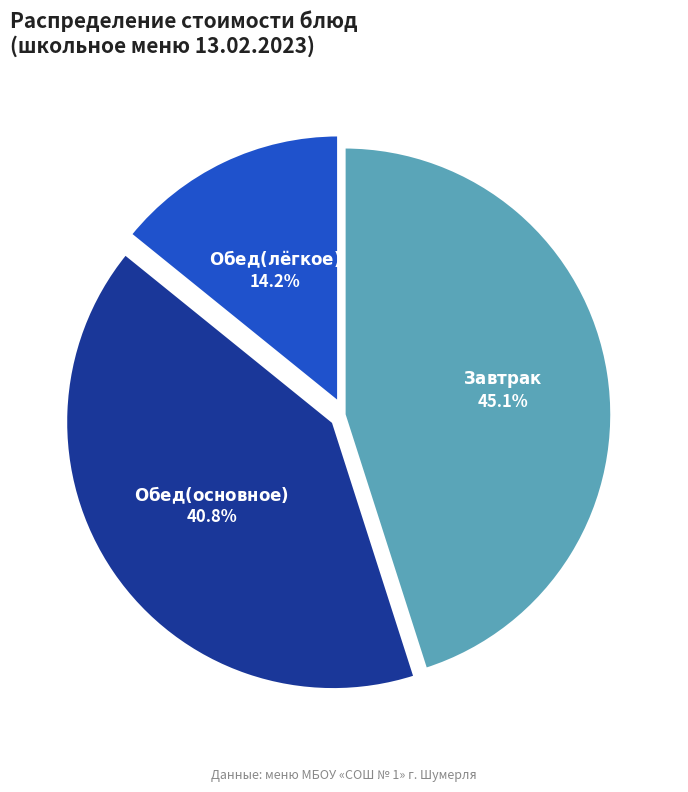

Is there any slice that represents more than half of the pie?

No